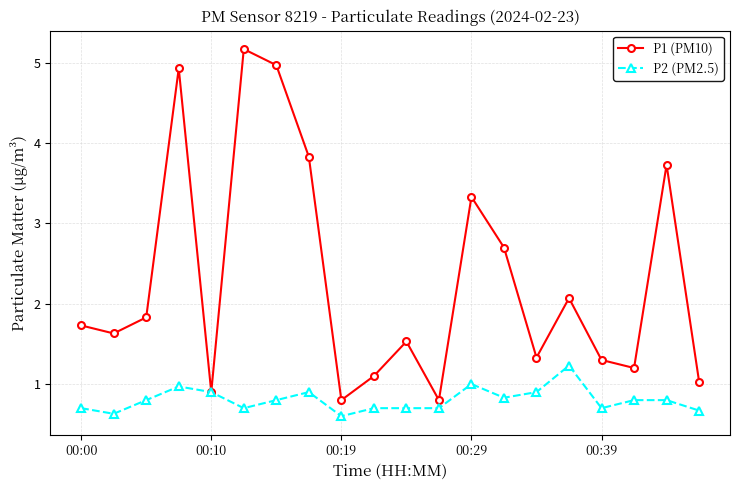

True or false: P2 (PM2.5) has more than 0 interior local peaks.

True